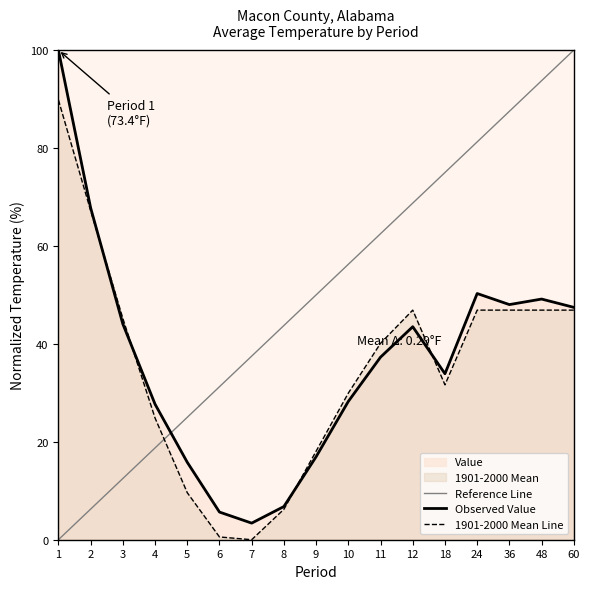

Which series has the widest spread of values?

Value